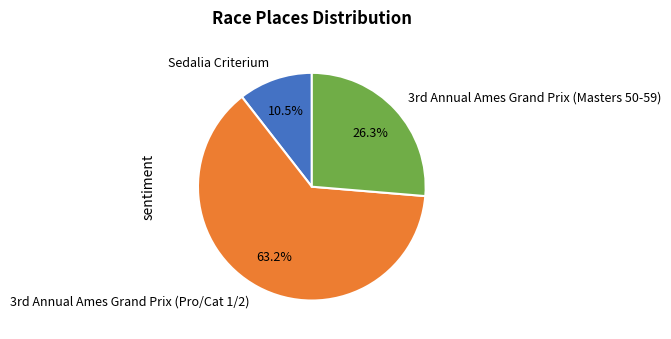

To the nearest percent, what is the difference between the largest and smallest slice percentages?

53%